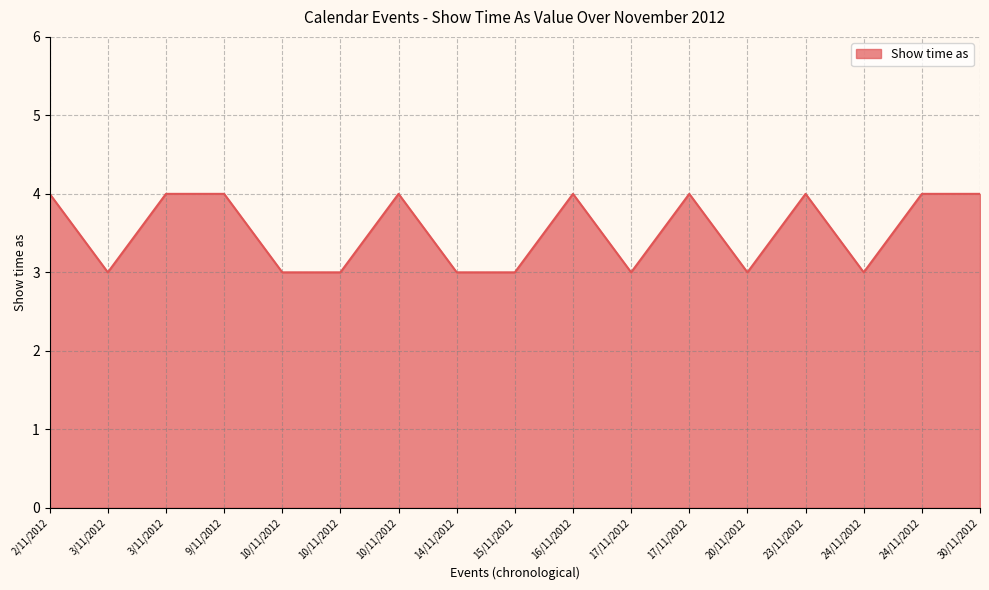

True or false: the data has more than 1 interior local peaks.

True